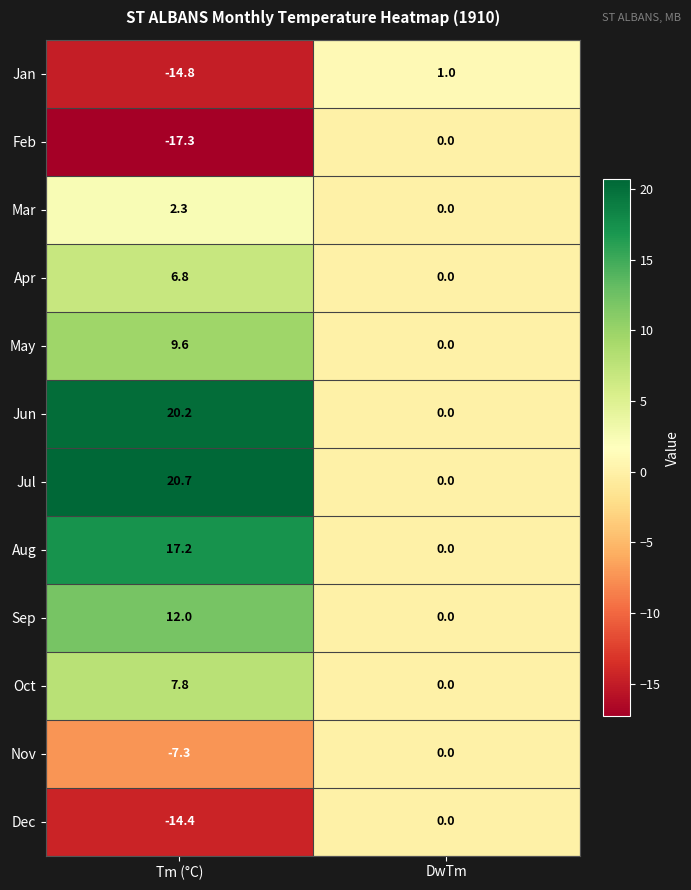

What is the sum of the Aug values at DwTm and Tm (°C)?

17.2